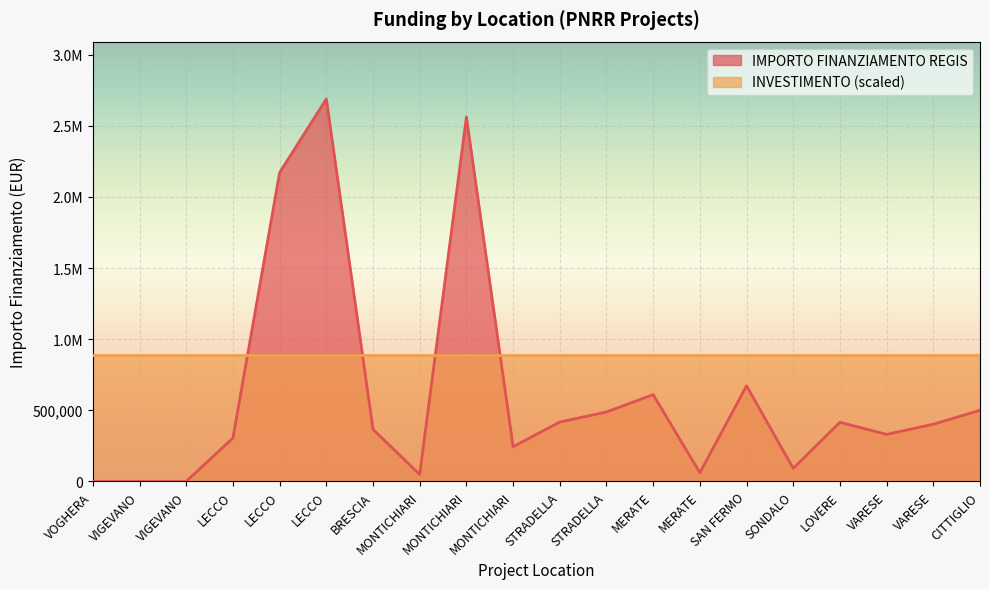

What are all the series names shown in the legend?

IMPORTO FINANZIAMENTO REGIS, INVESTIMENTO (scaled)